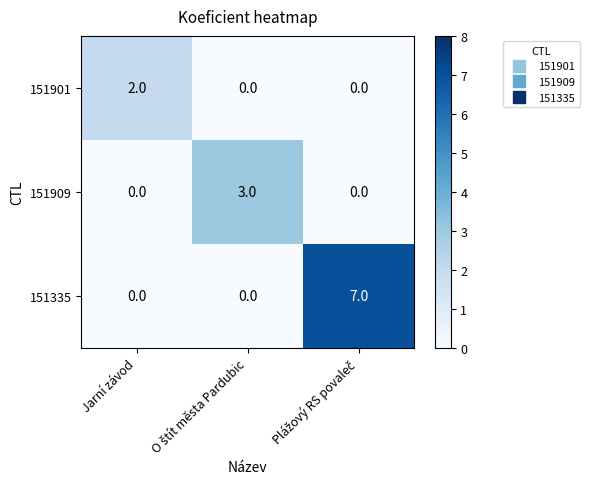

Rank the series by their average value, from lowest to highest.

151901, 151909, 151335